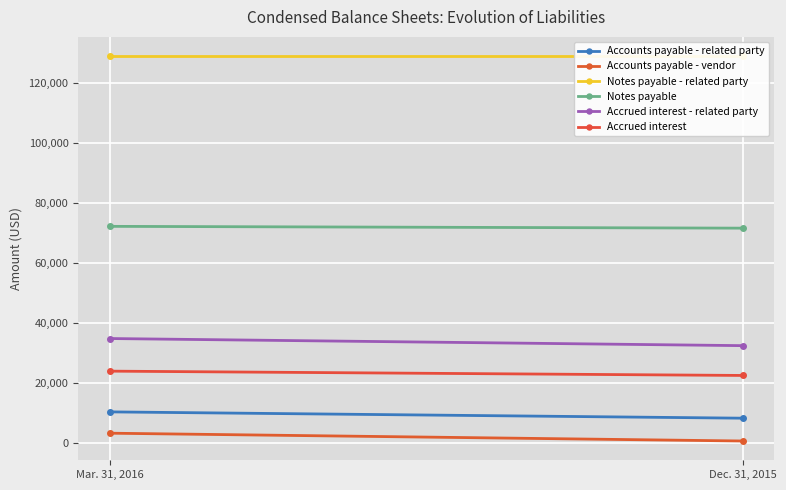

How many data points does each series have?

2